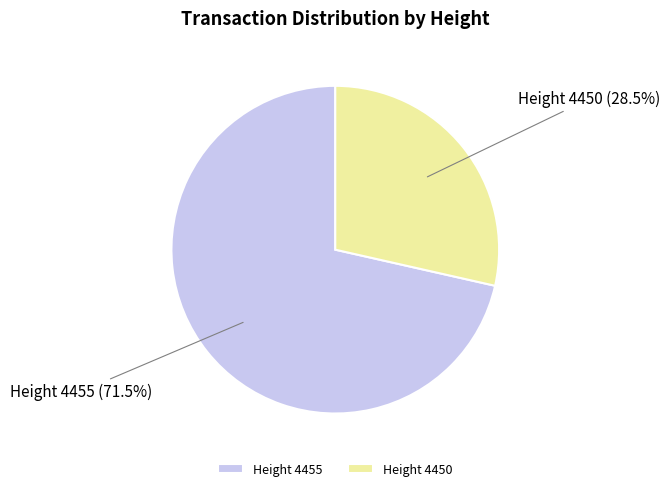

How many slices are in this pie chart?

2